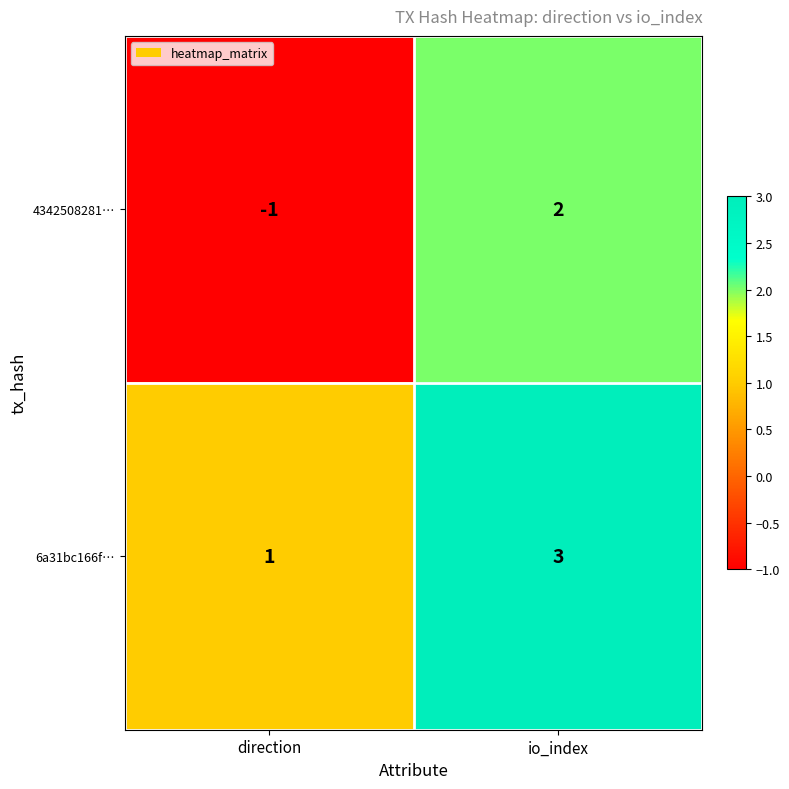

What is the difference between the maximum and minimum values in the 4342508281… series?

3